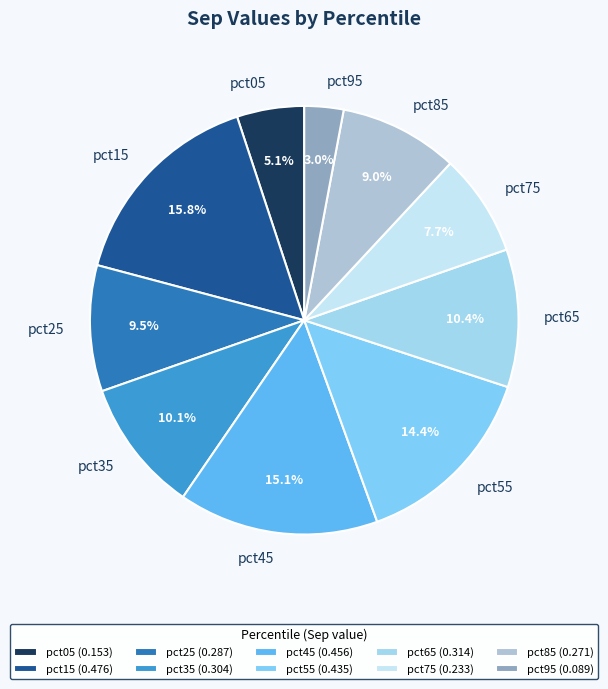

To the nearest percent, what is the difference between the largest and smallest slice percentages?

13%